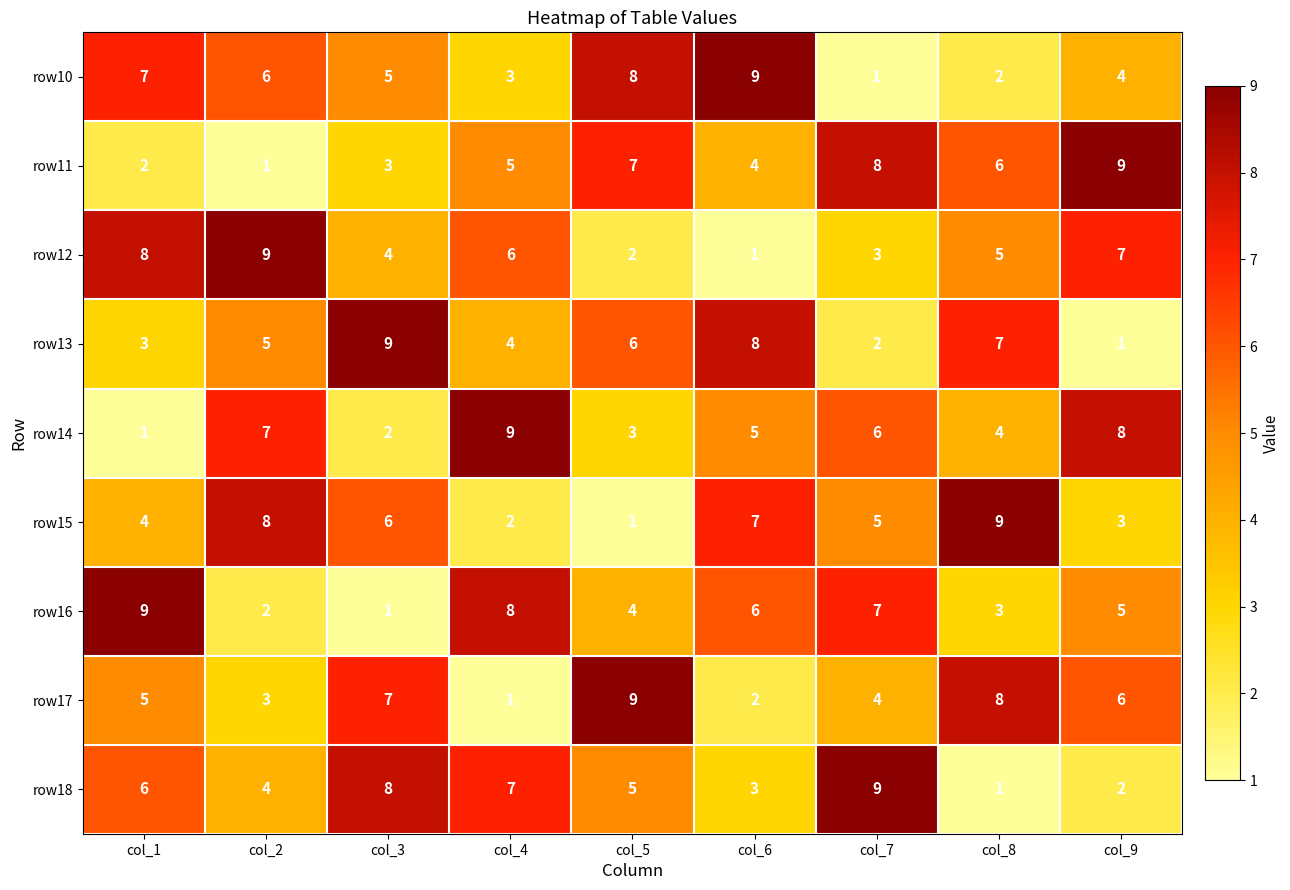

How many data points does each series have?

9